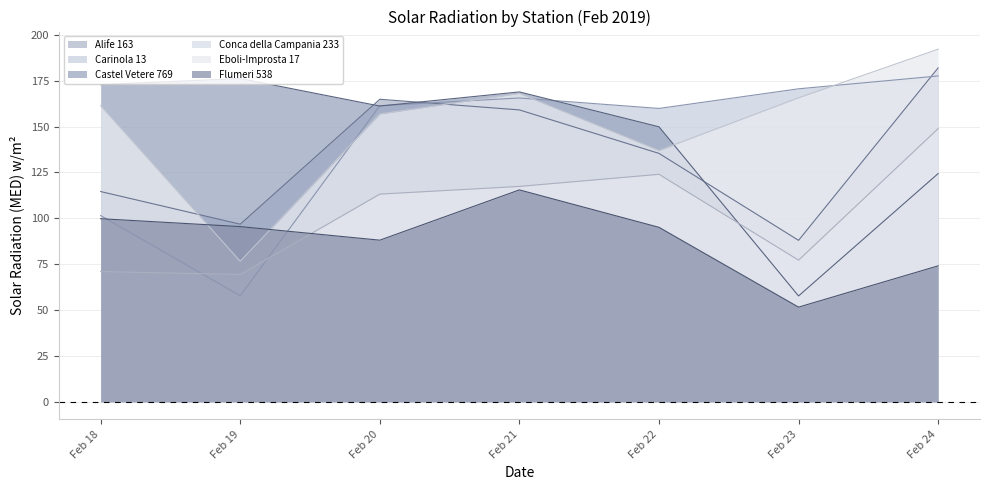

True or false: Eboli-Improsta 17 has more than 2 points higher than both neighbors.

False